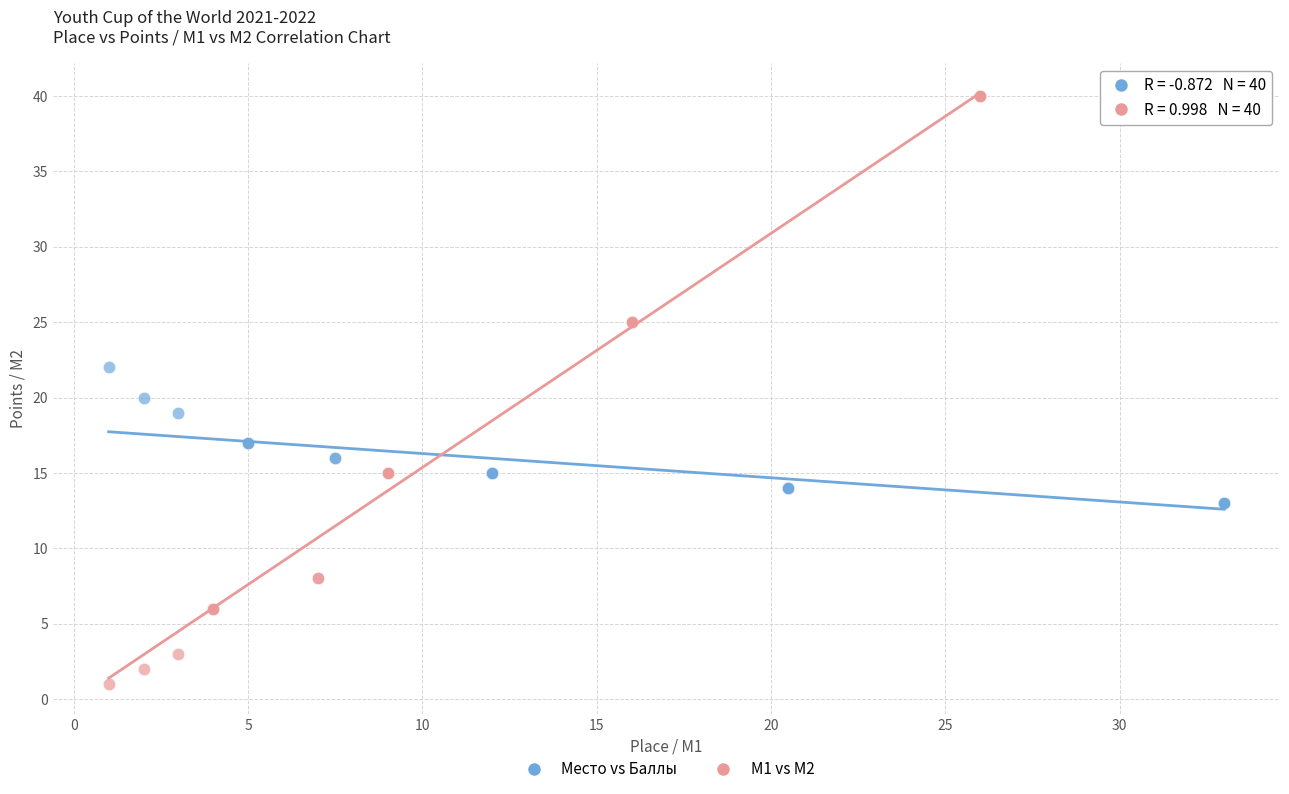

Which series has the widest spread of Y values?

M1 vs M2